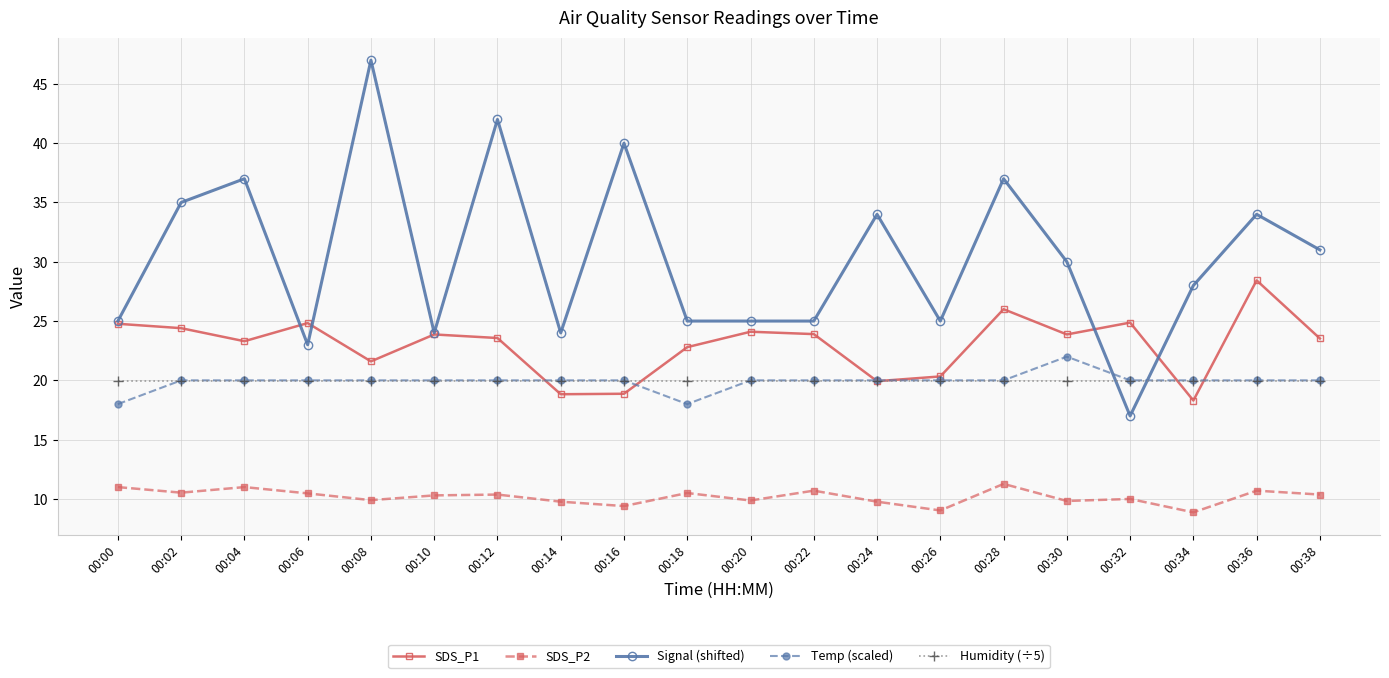

What is the sum of all SDS_P2 values?

203.7